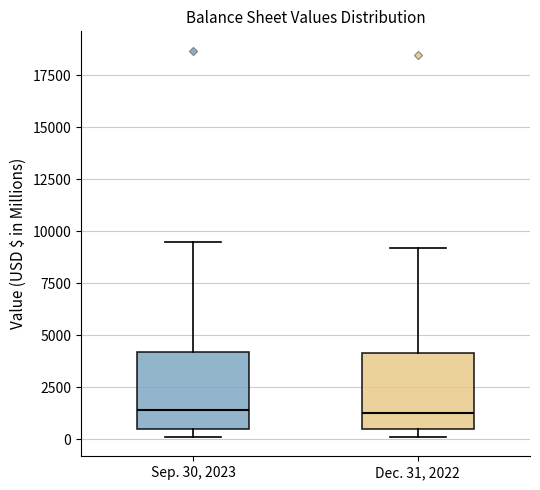

Reading left to right, read every box against the y-axis: the position of its median line, the range the box covers, and the ends of its whiskers. The values are not printed on the chart, so give them approximately, as read against the axis.

Sep. 30, 2023: median 1500, box 500 to 4000, whiskers 0 to 9500
Dec. 31, 2022: median 1500, box 500 to 4000, whiskers 0 to 9000